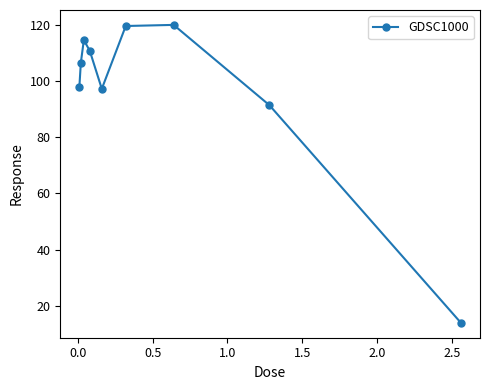

True or false: the data has more than 2 interior local peaks.

False